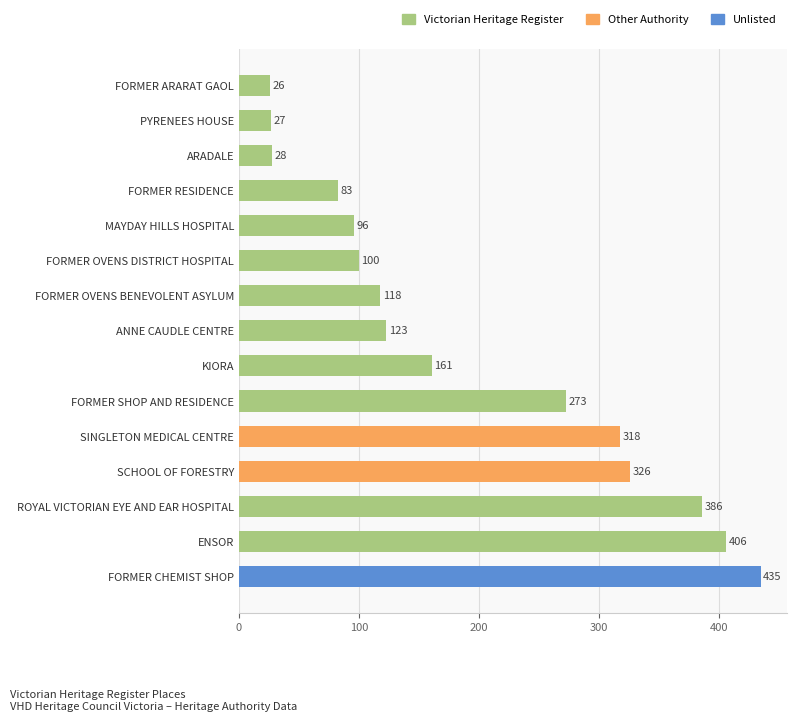

Which label corresponds to the smallest value in the chart?

FORMER ARARAT GAOL